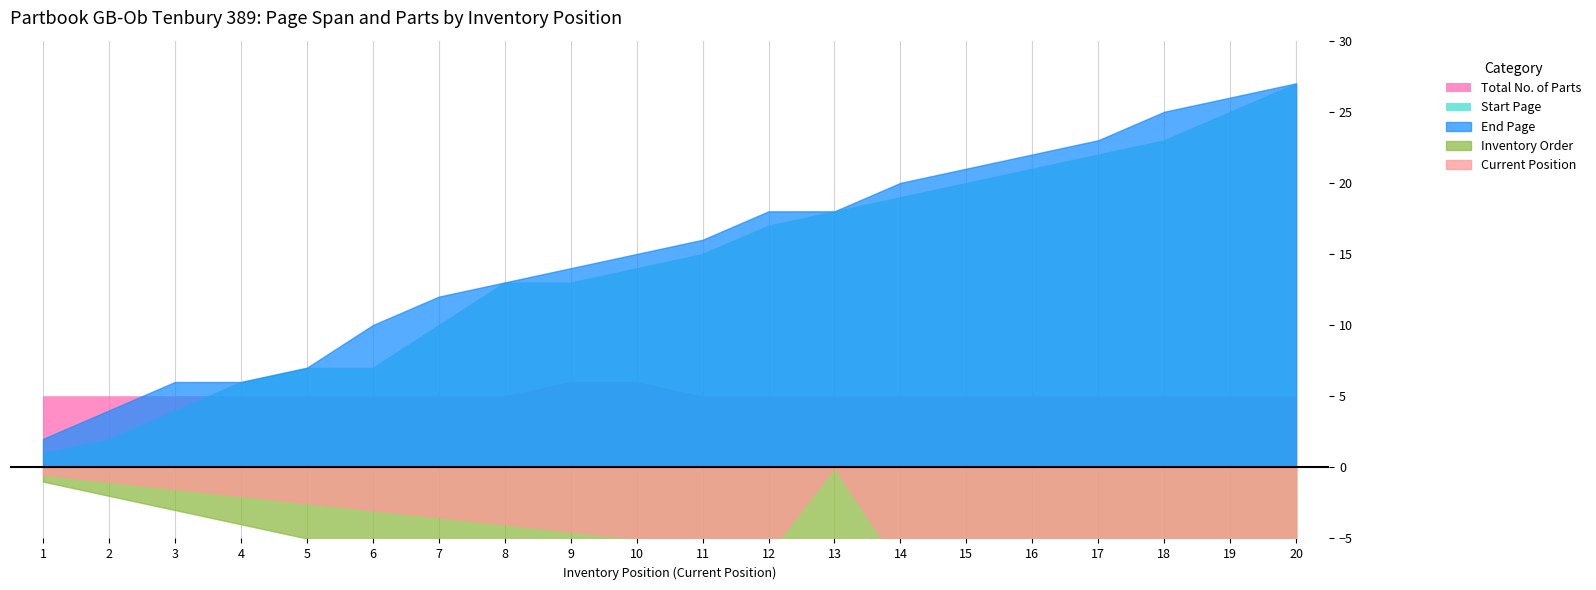

At which category does the chart reach its peak across all series?

20